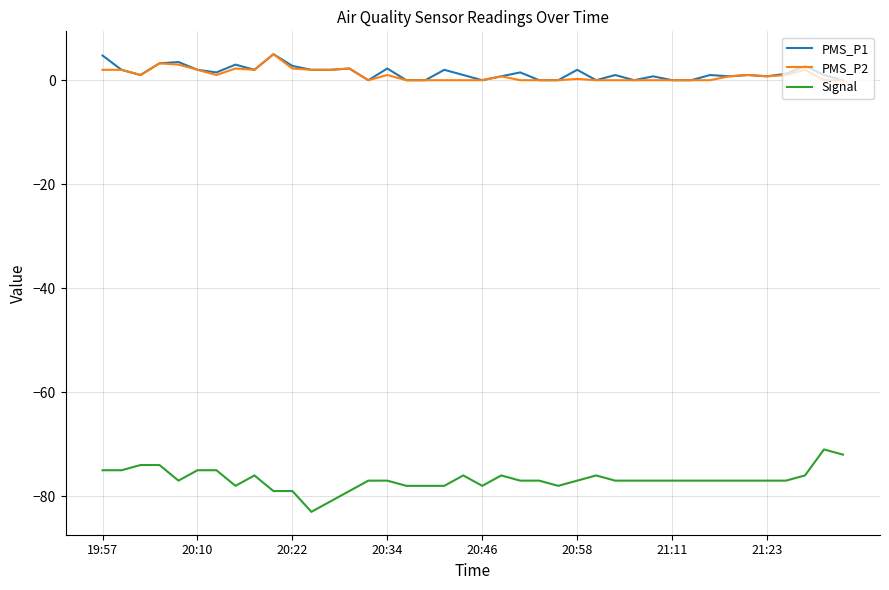

What is the minimum value shown in the chart?

-83.0